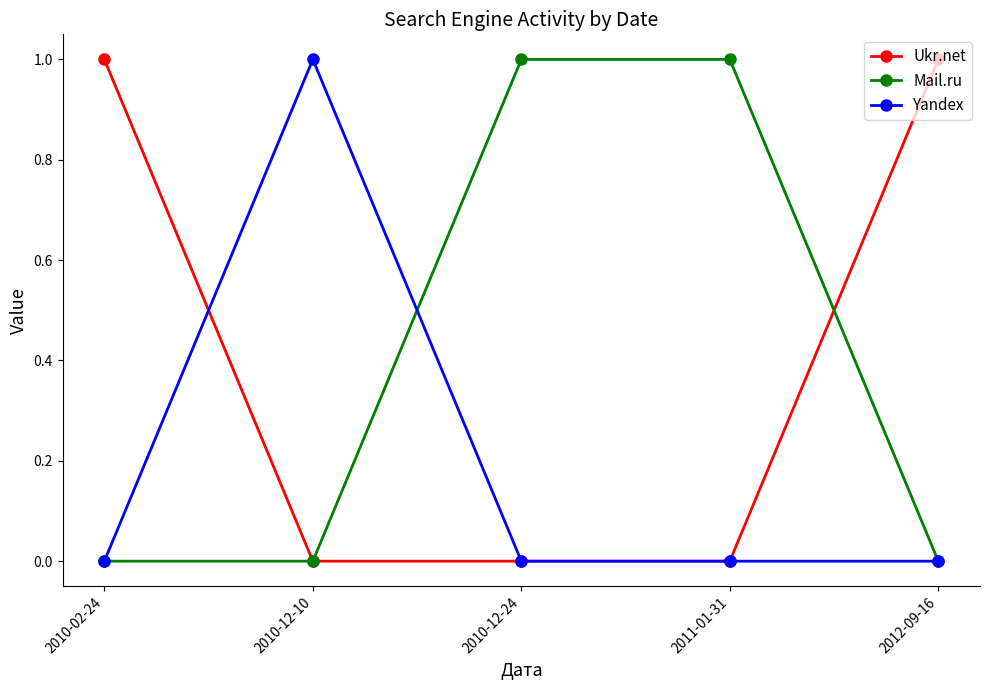

What is the maximum value shown in the chart?

1